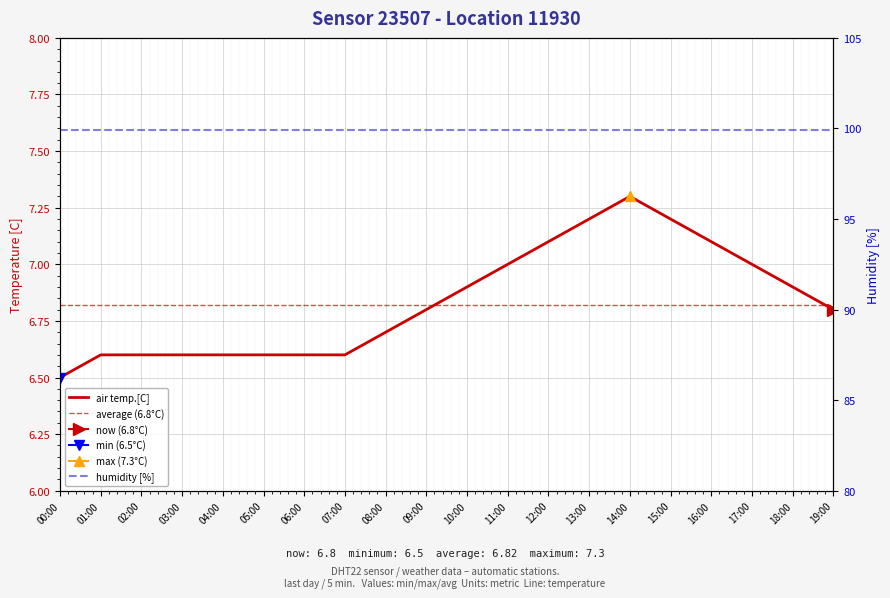

What position from the right is 06:00?

14